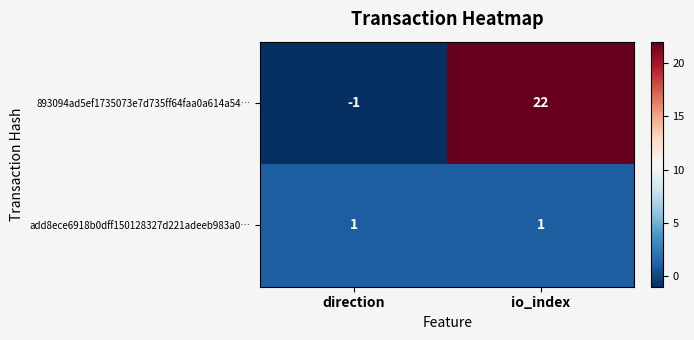

List the series in order of their overall mean, lowest first.

add8ece6918b0dff150128327d221adeeb983a0…, 893094ad5ef1735073e7d735ff64faa0a614a54…